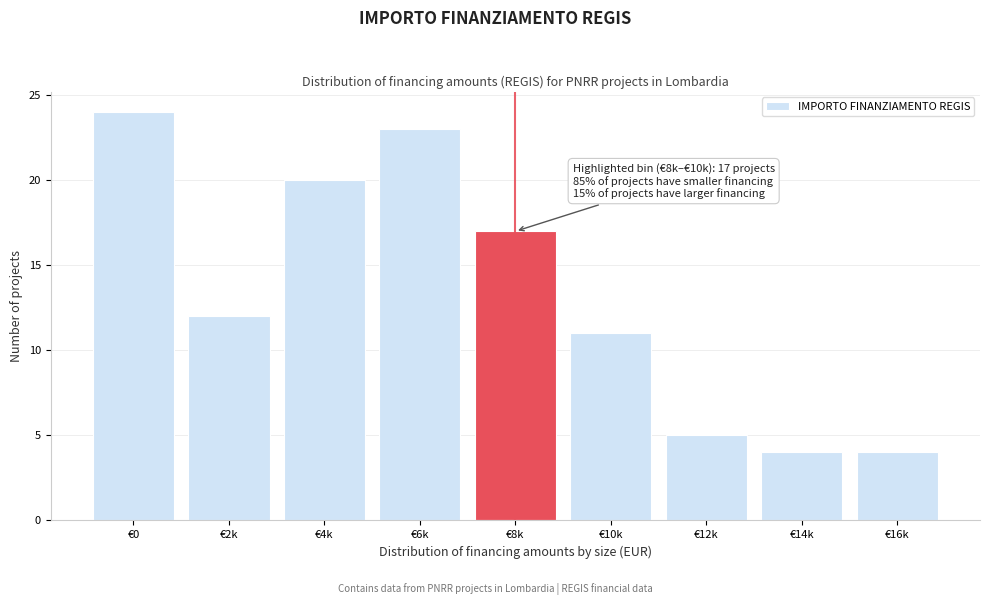

Reading left to right, what are all the values shown in this chart?

€0=24	€2k=12	€4k=20	€6k=23	€8k=17	€10k=11	€12k=5	€14k=4	€16k=4